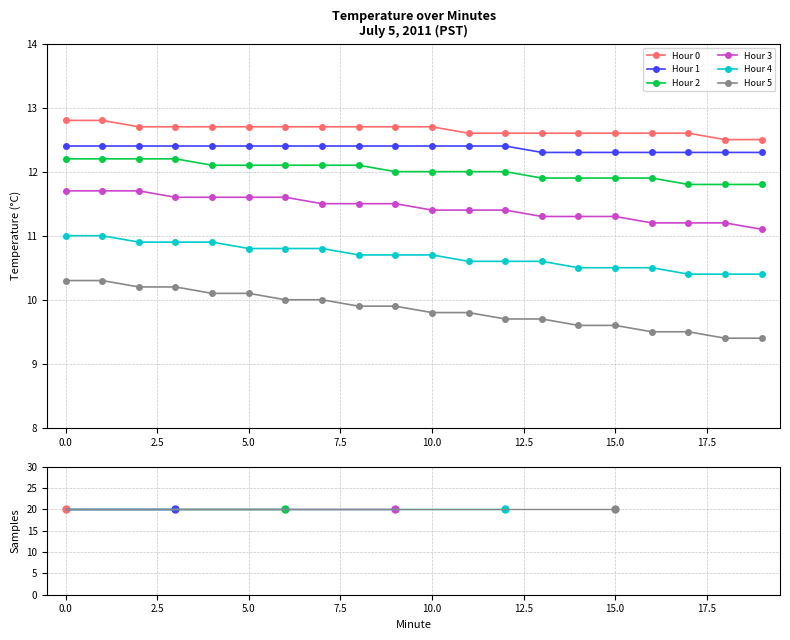

Which series has the largest range (max minus min)?

Hour 5